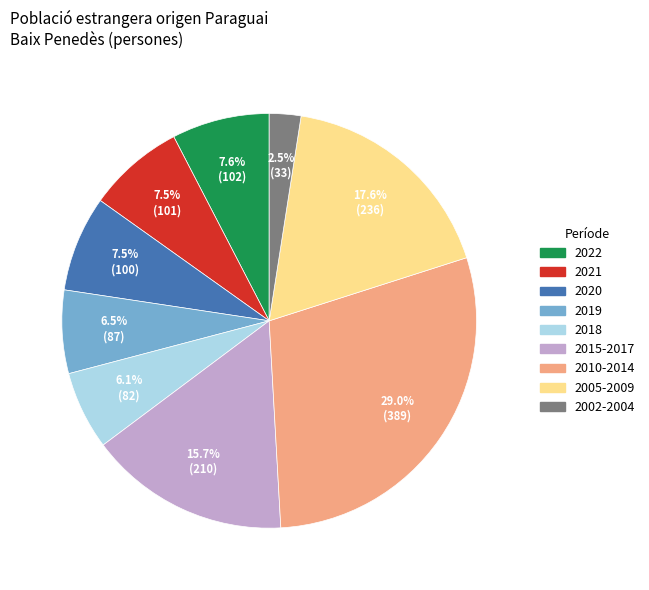

Is there a majority slice in this chart?

No